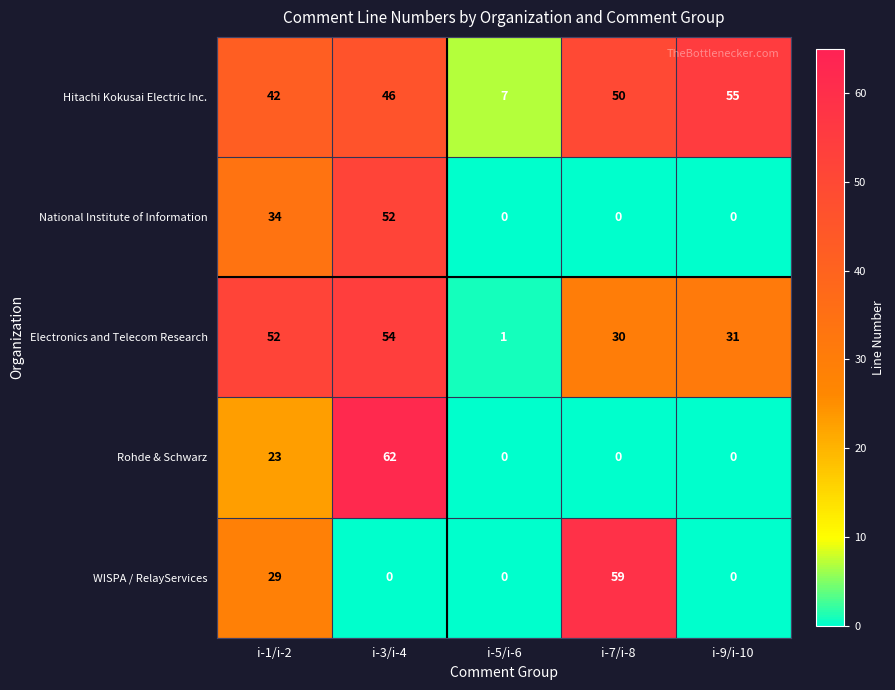

Count the number of categories in the chart.

5